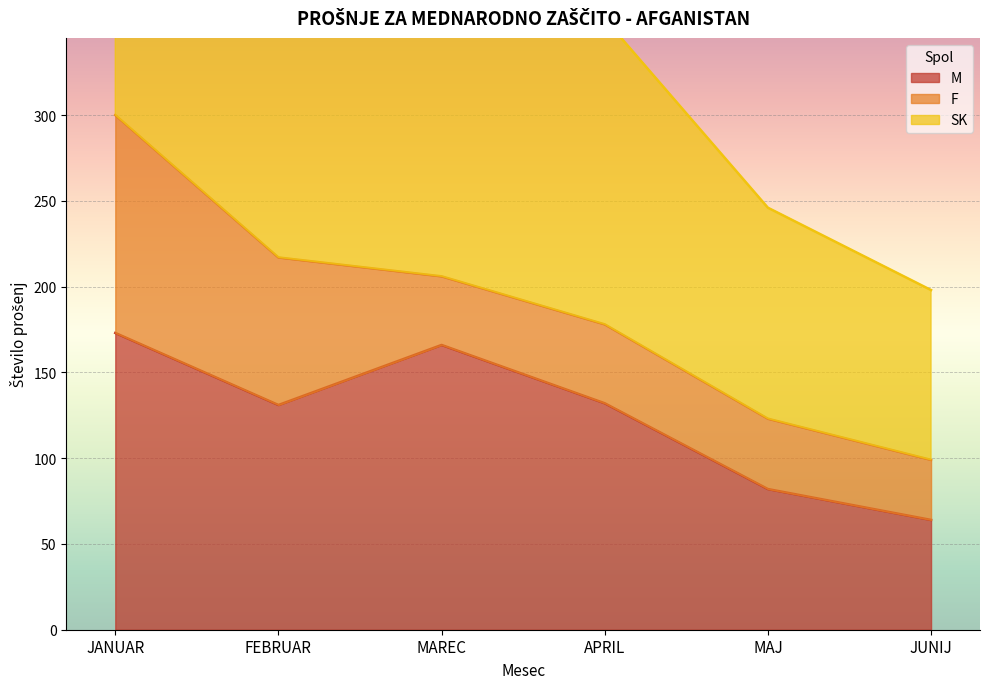

What is the lowest value of the M series?

64